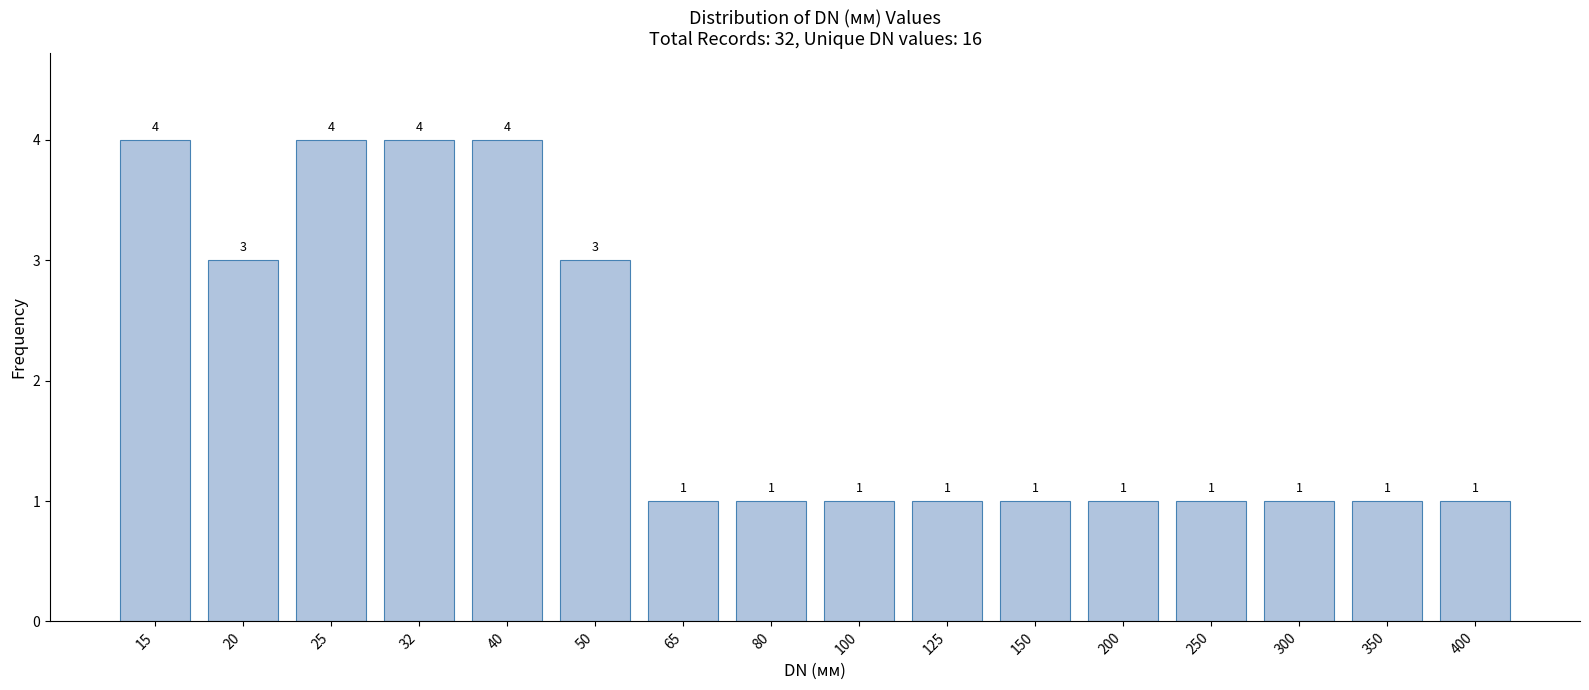

Reading left to right, transcribe all the data shown in this chart.

4	3	4	4	4	3	1	1	1	1	1	1	1	1	1	1